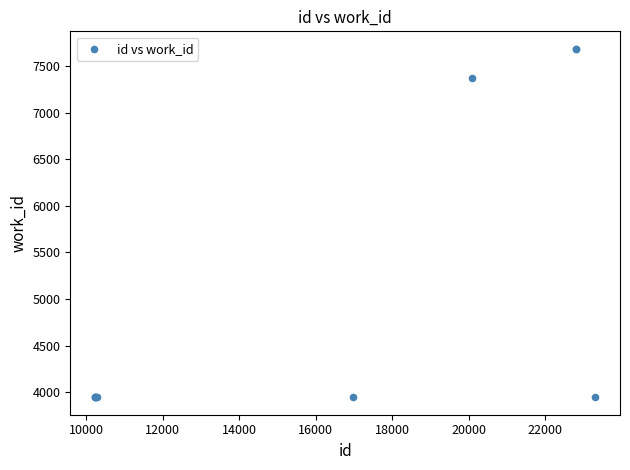

What Y value in the scatter plot is closest to 5816?

7371